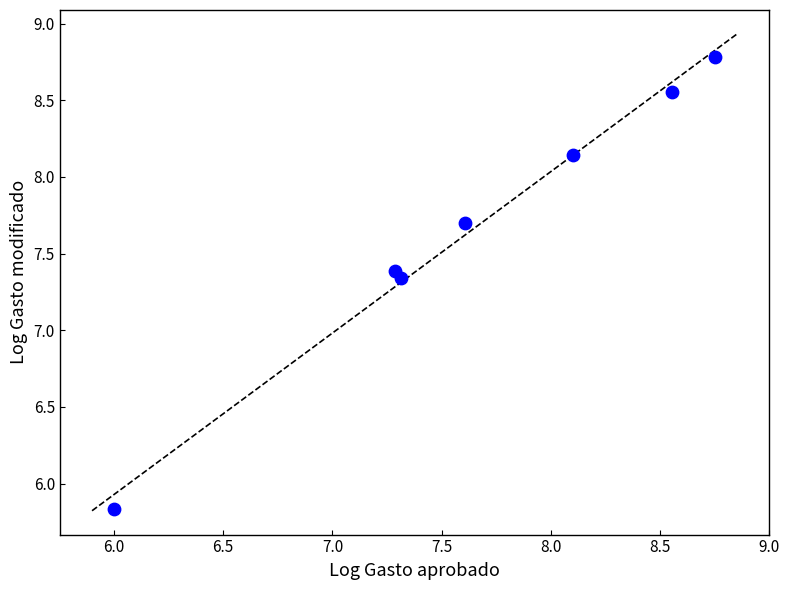

What is the average X value?

7.7